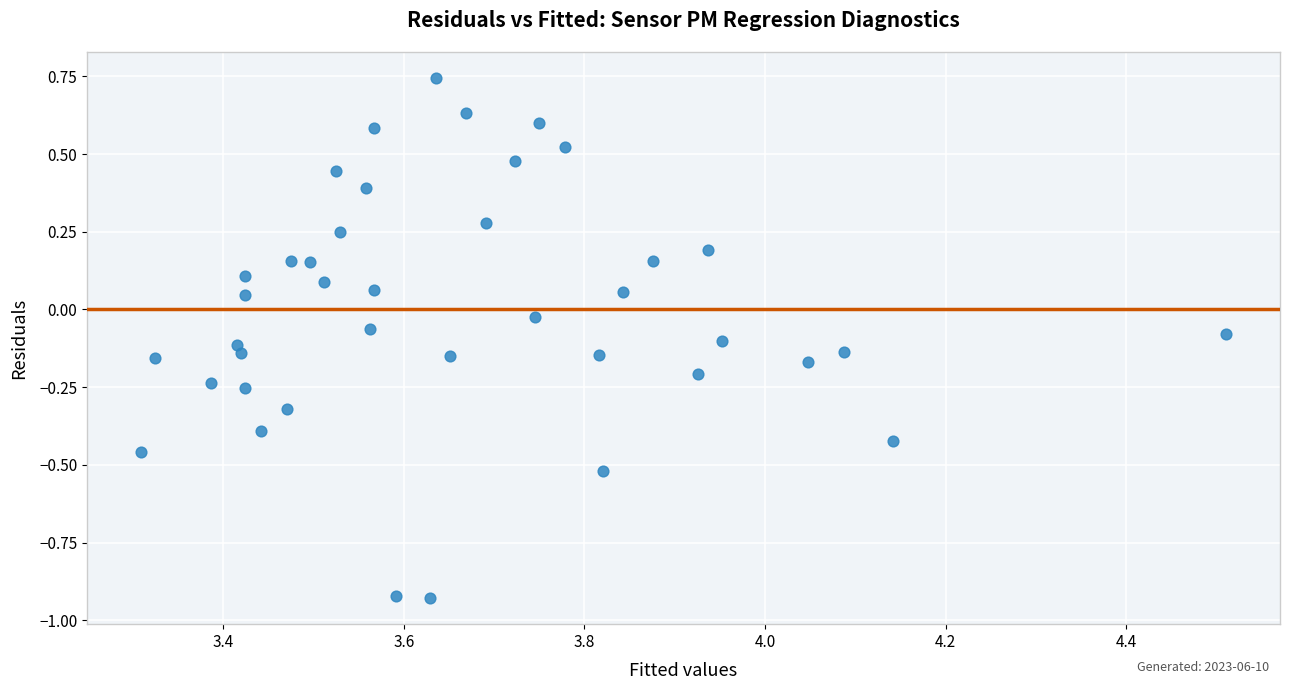

What is the range of Y values (max minus min)?

1.7